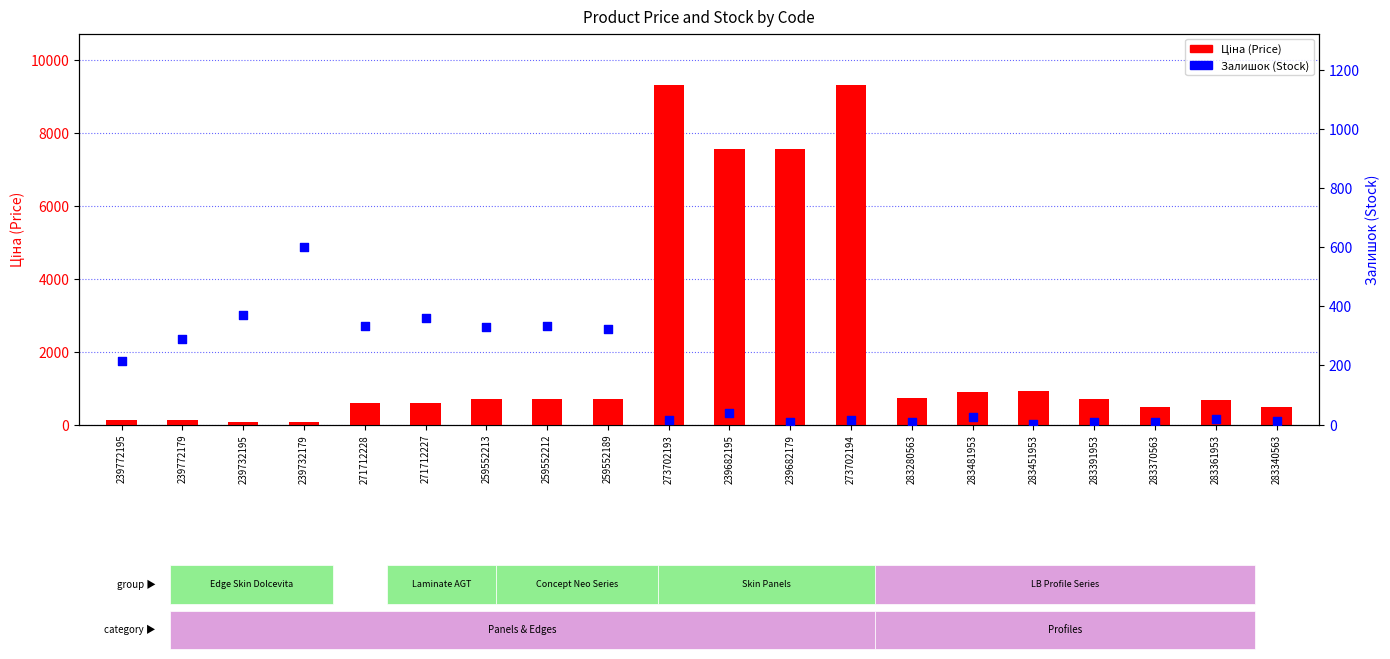

What is the total value across all series at 273702193?

9337.4